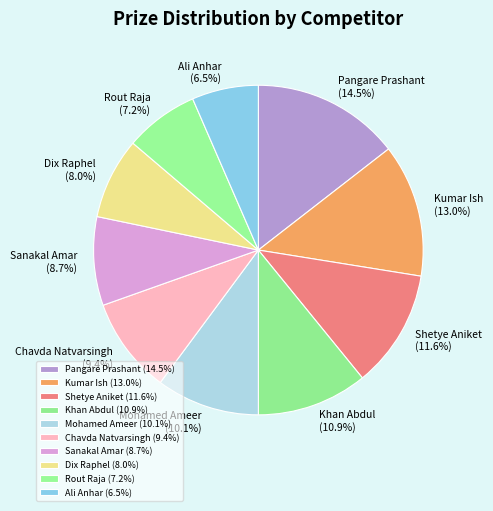

Is Dix Raphel the majority of the pie?

No